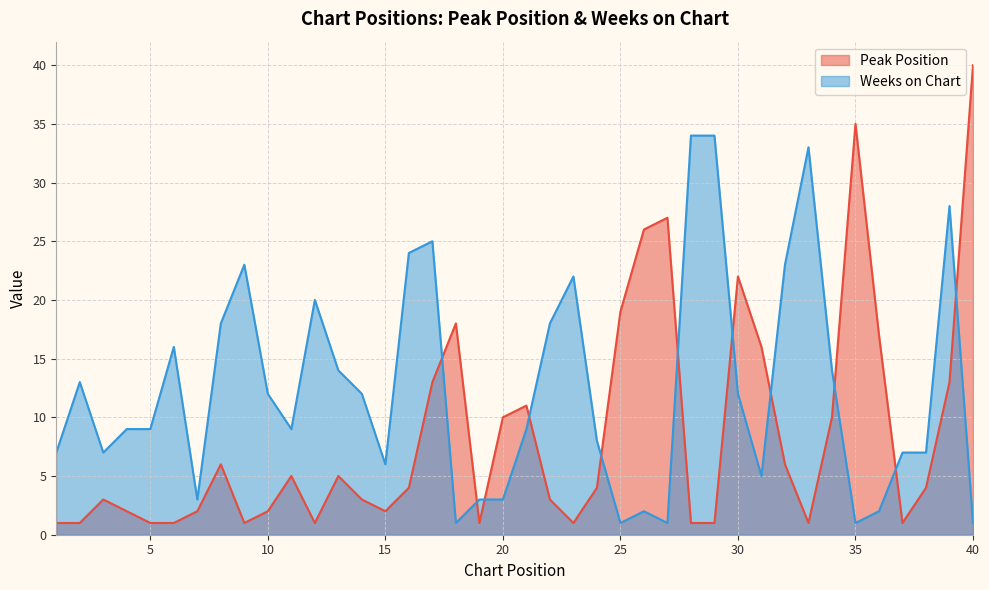

In Peak Position, how many points are lower than both neighbors (excluding endpoints)?

7